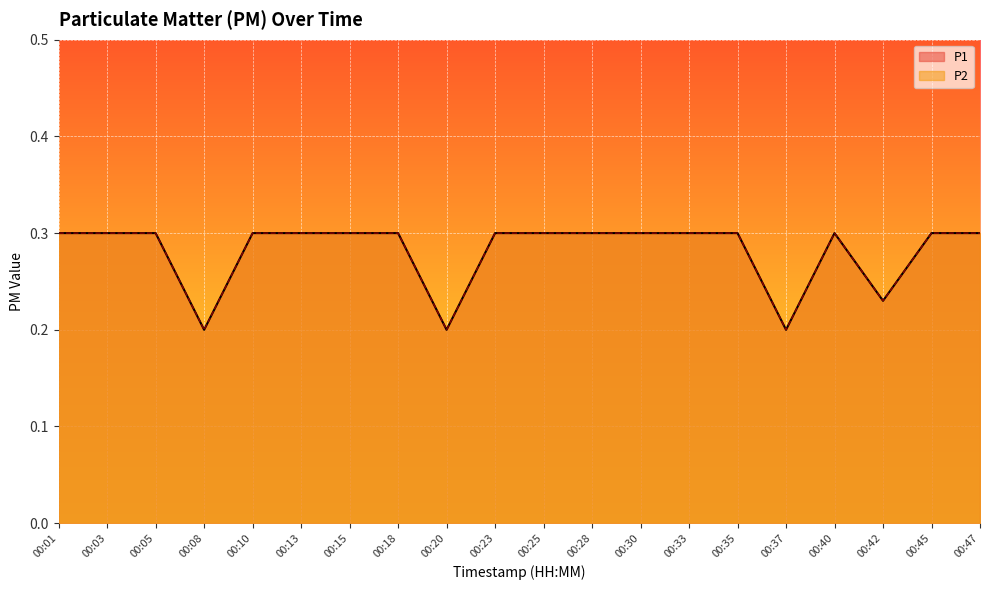

List the series in order of their peak value, highest first.

P1, P2